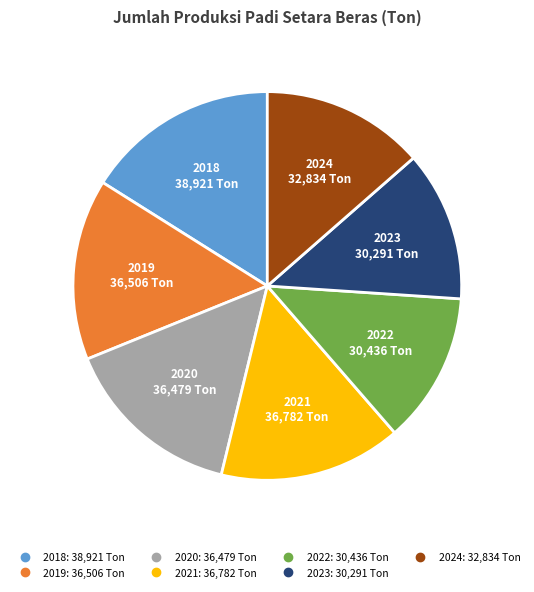

Between 2024 and 2020, which is larger?

2020